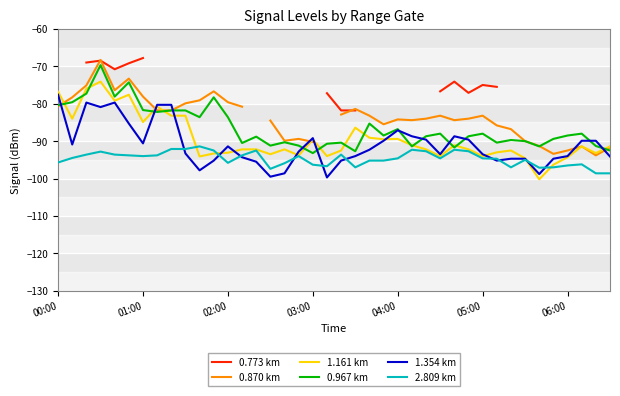

What is the approximate value of 0.967 km at 02:00?

-83.6